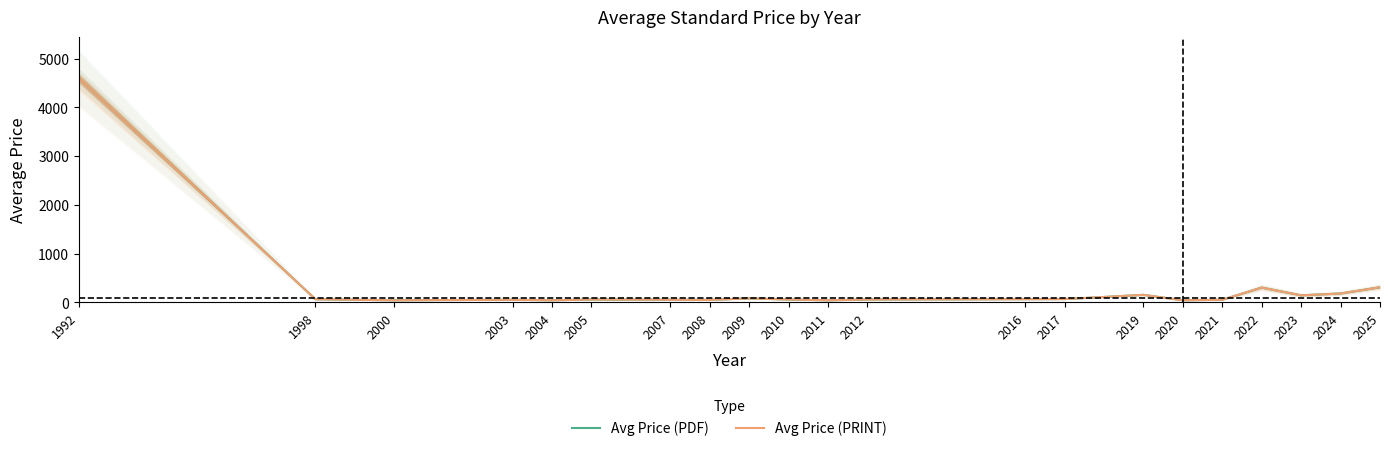

Rank the series by their maximum value, from lowest to highest.

Avg Price (PDF), Avg Price (PRINT)